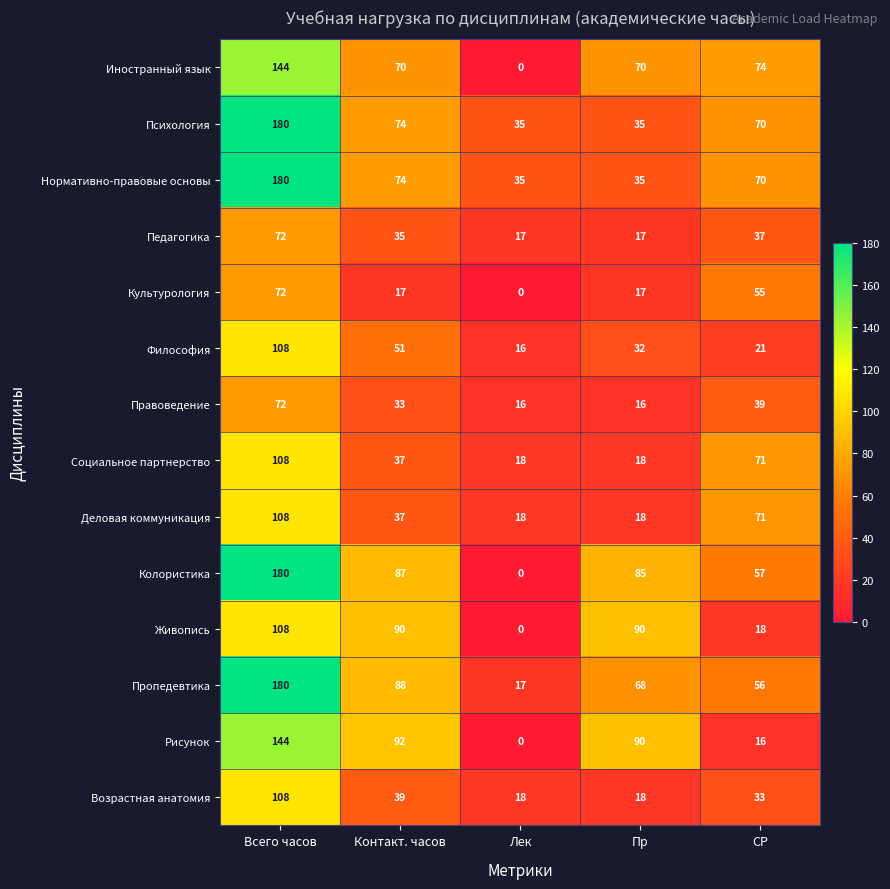

Which series has the widest spread of values?

Колористика